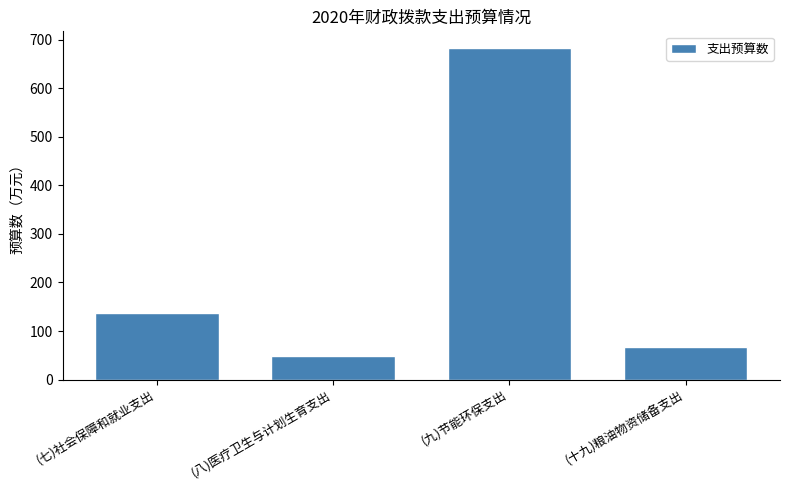

Reading left to right, transcribe all the data shown in this chart.

136.4	48.8	682.8	66.3